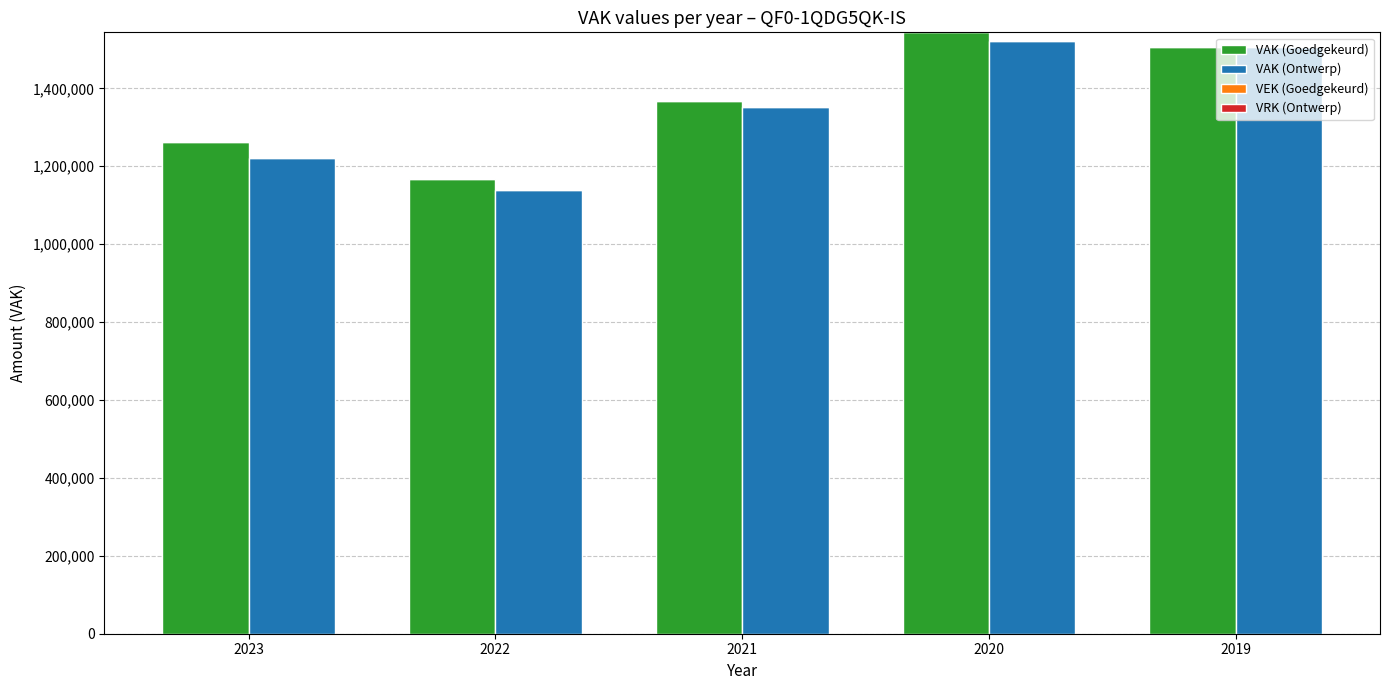

What is the total value across all series at 2020?

3065342